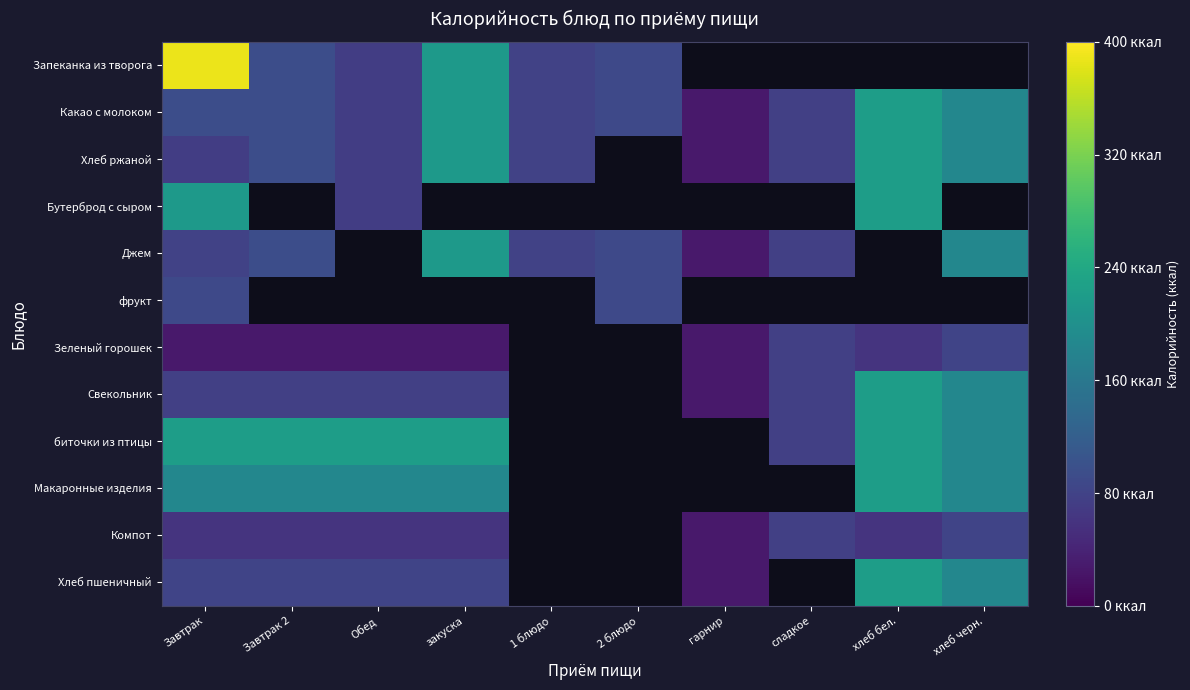

What is the approximate value of Компот at Завтрак?

60.0